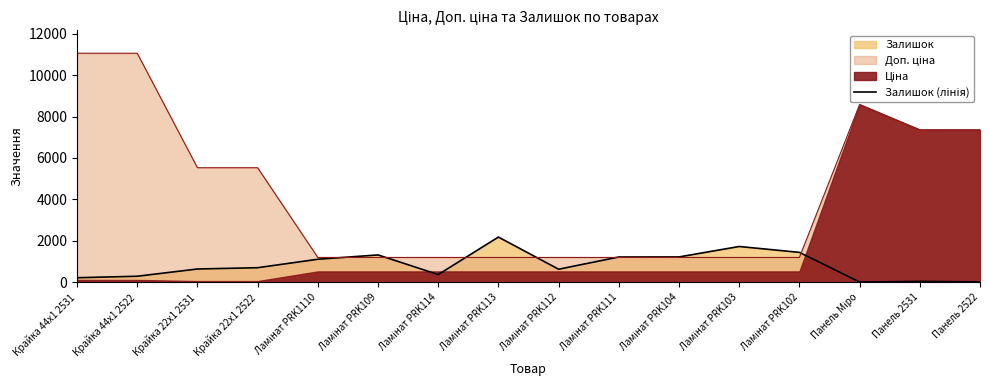

List the labels in order of value, largest first.

Ламінат PRK113, Ламінат PRK103, Ламінат PRK102, Ламінат PRK109, Ламінат PRK104, Ламінат PRK111, Ламінат PRK1110, Крайка 22x1 2522, Крайка 22x1 2531, Ламінат PRK112, Ламінат PRK114, Крайка 44x1 2522, Крайка 44x1 2531, Панель 2531, Панель 2522, Панель Міро